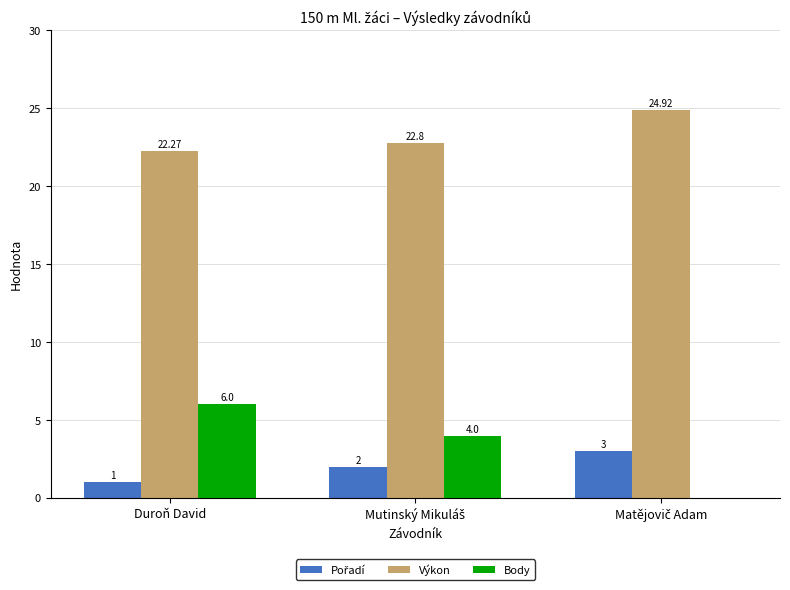

How many positive values does the Body series have?

2